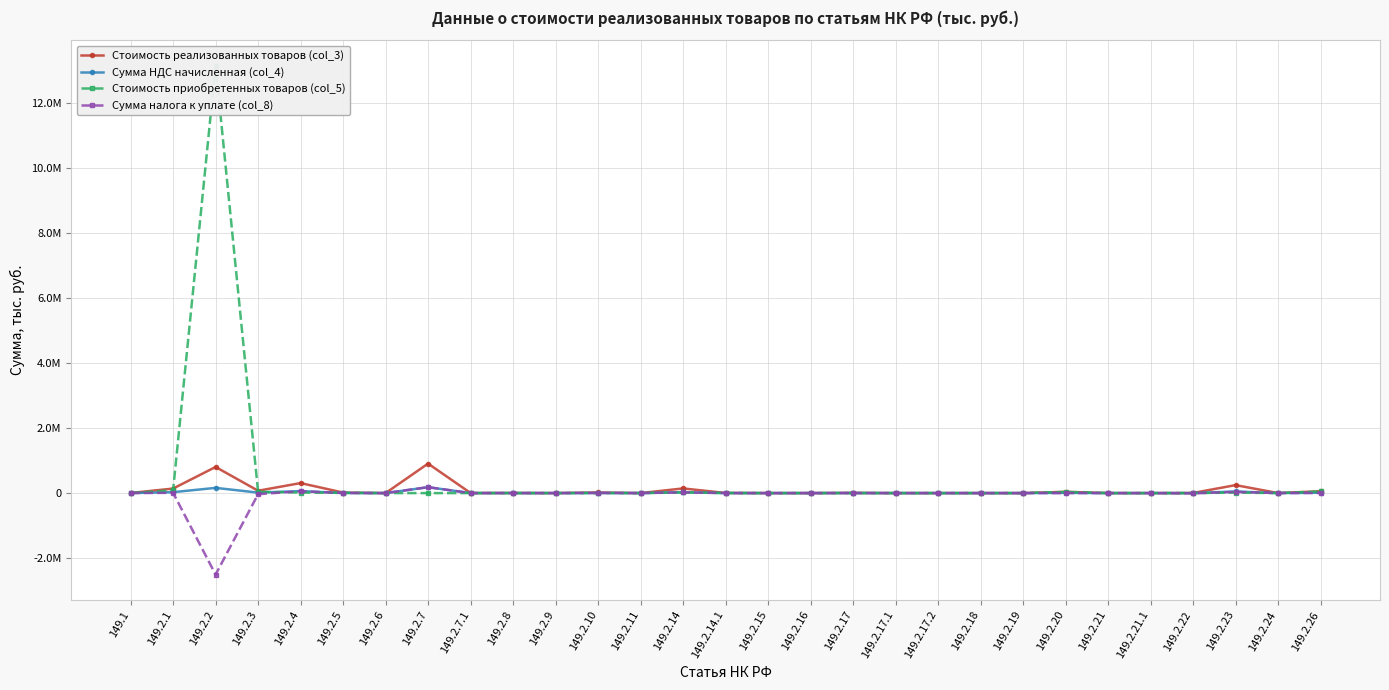

List the series in order of their peak value, highest first.

Стоимость приобретенных товаров (col_5), Стоимость реализованных товаров (col_3), Сумма НДС начисленная (col_4), Сумма налога к уплате (col_8)